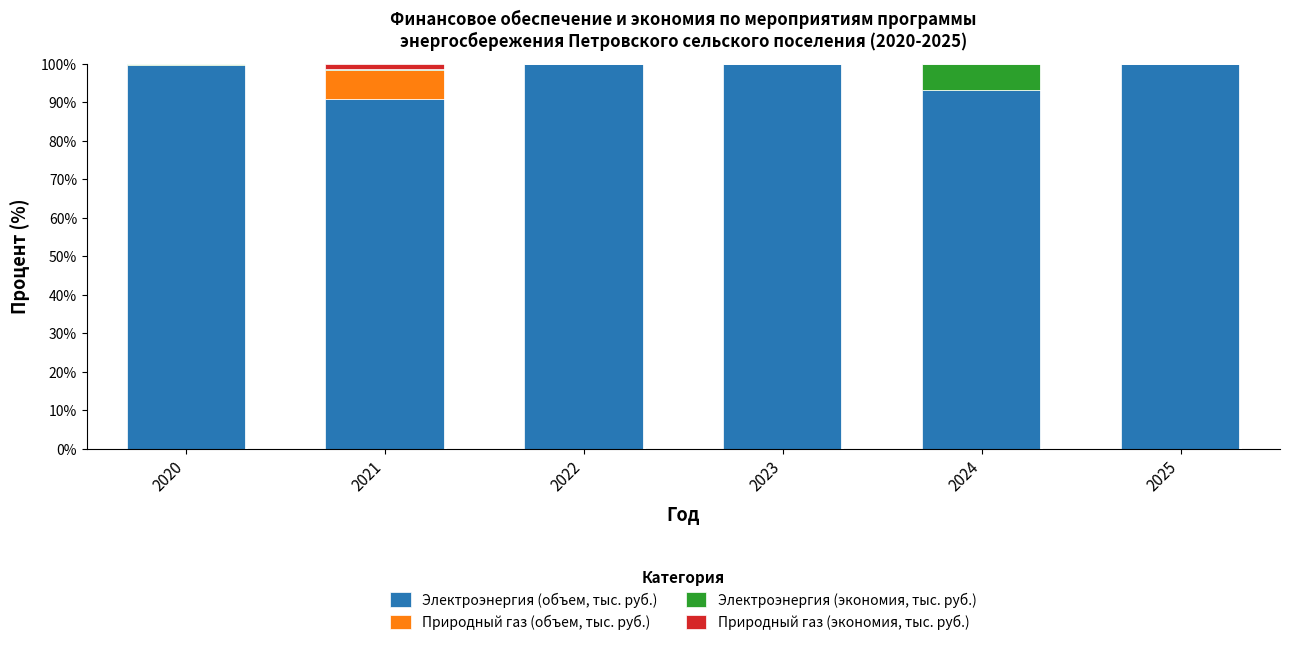

True or false: Электроэнергия (объем, тыс. руб.) has a value of 99.8 at 2023.

True